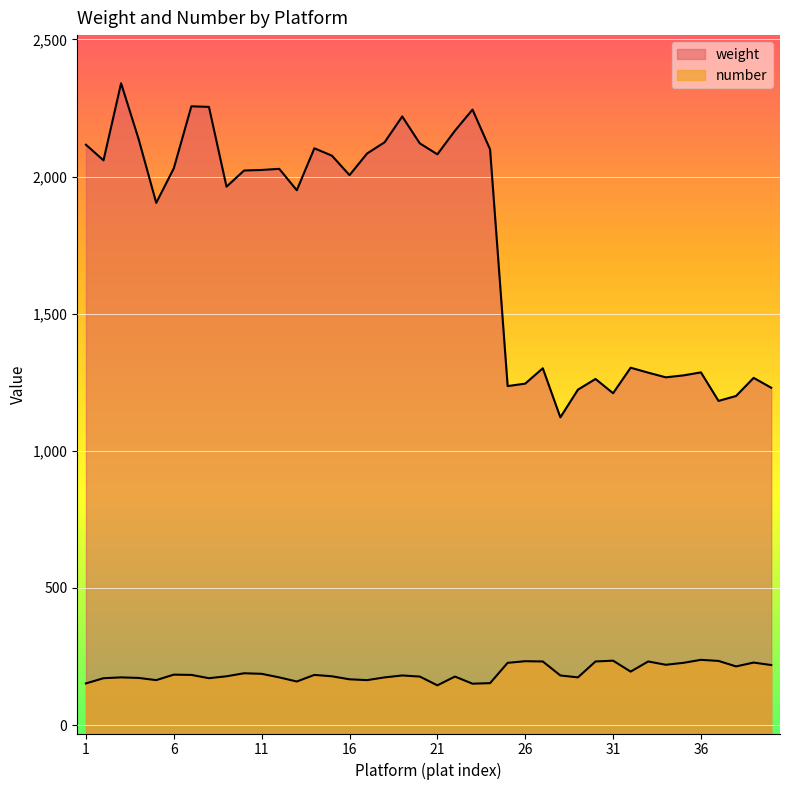

What are all the series names shown in the legend?

weight, number